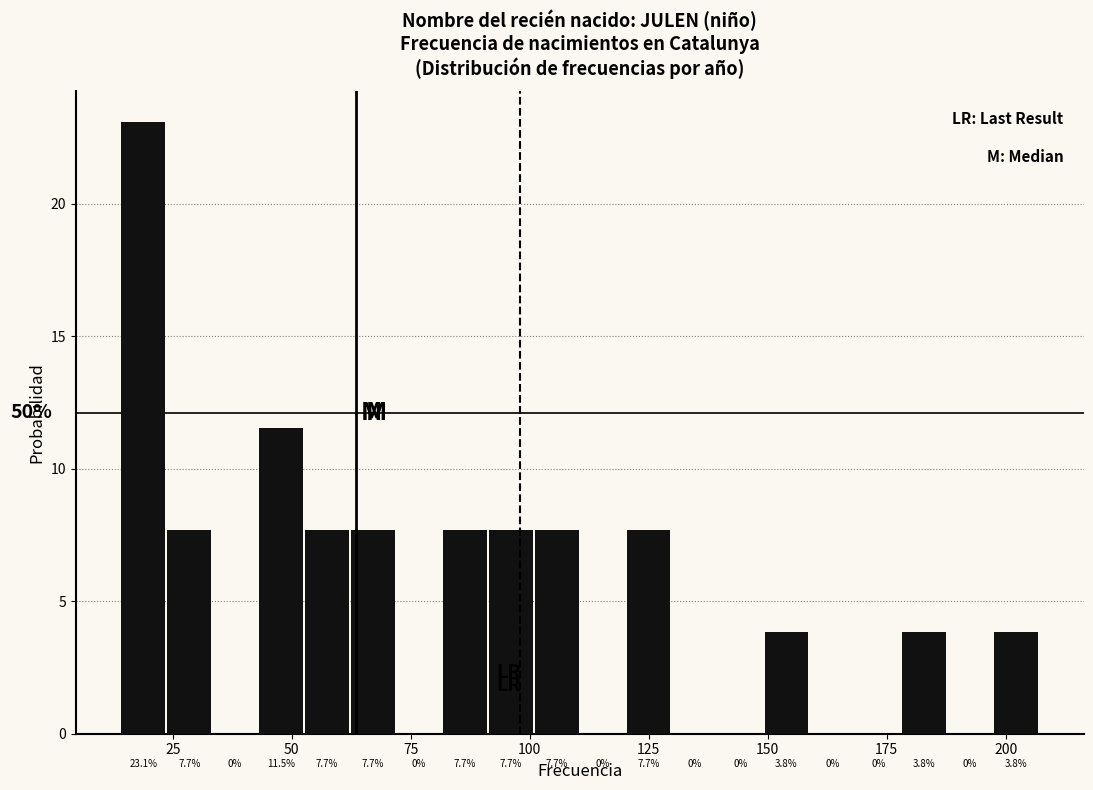

Around what value on the x-axis is the tallest bar? Give the approximate position of its centre, as read against the axis.

20